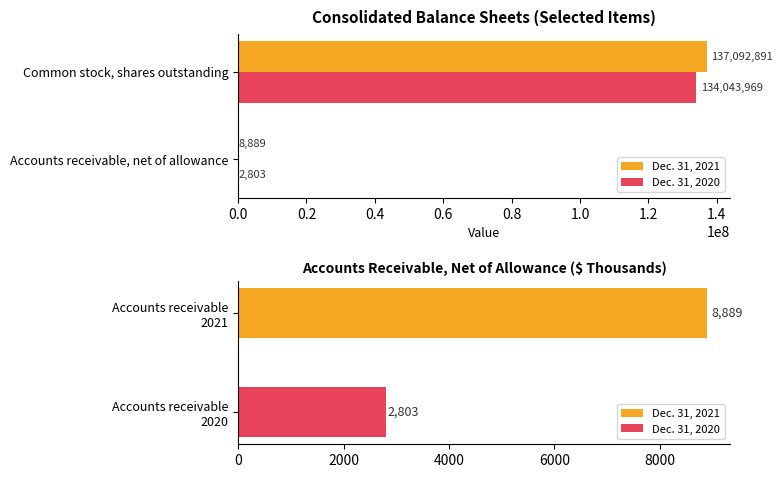

What are all the series names shown in the legend?

Dec. 31, 2021, Dec. 31, 2020